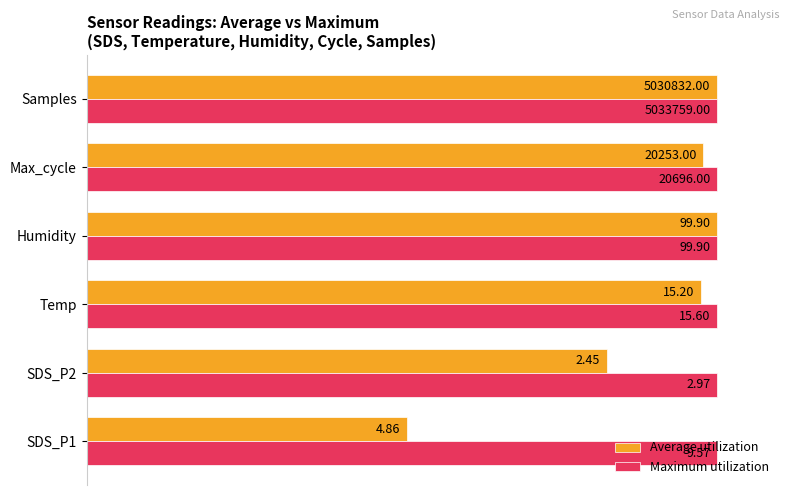

What are all the series names shown in the legend?

Average utilization, Maximum utilization